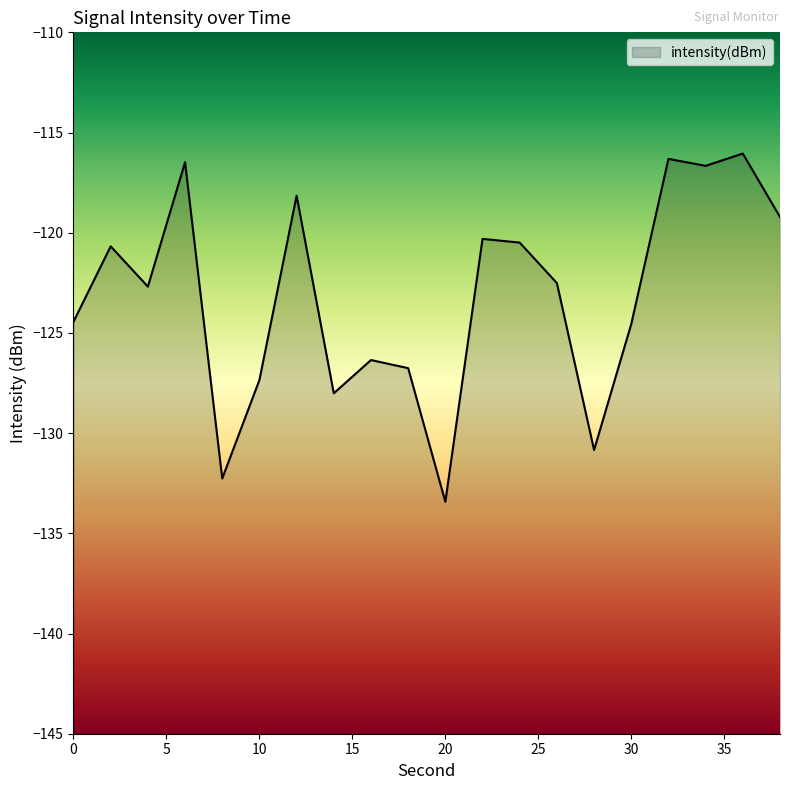

What is the smallest value displayed?

-133.4